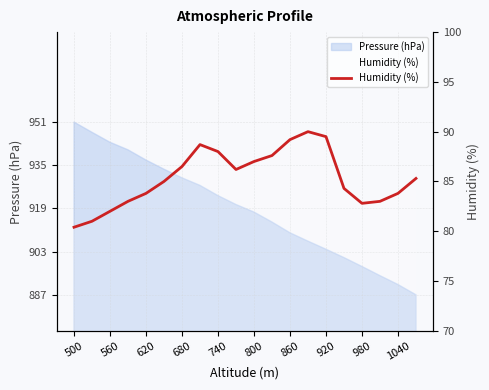

How many categories are shown in the chart?

20